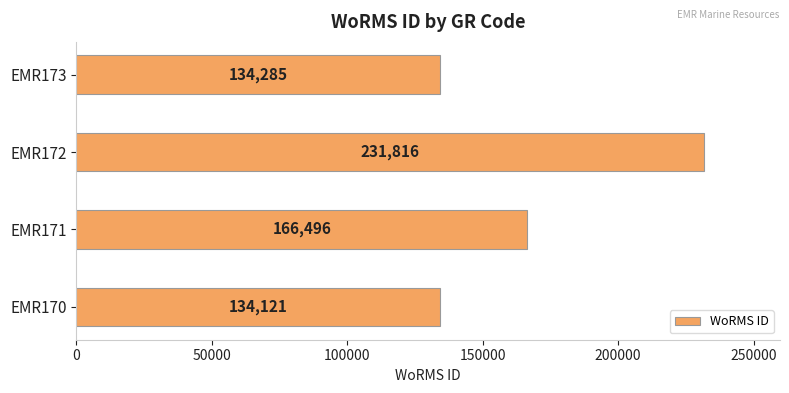

List the labels in order of value, largest first.

EMR172, EMR171, EMR173, EMR170